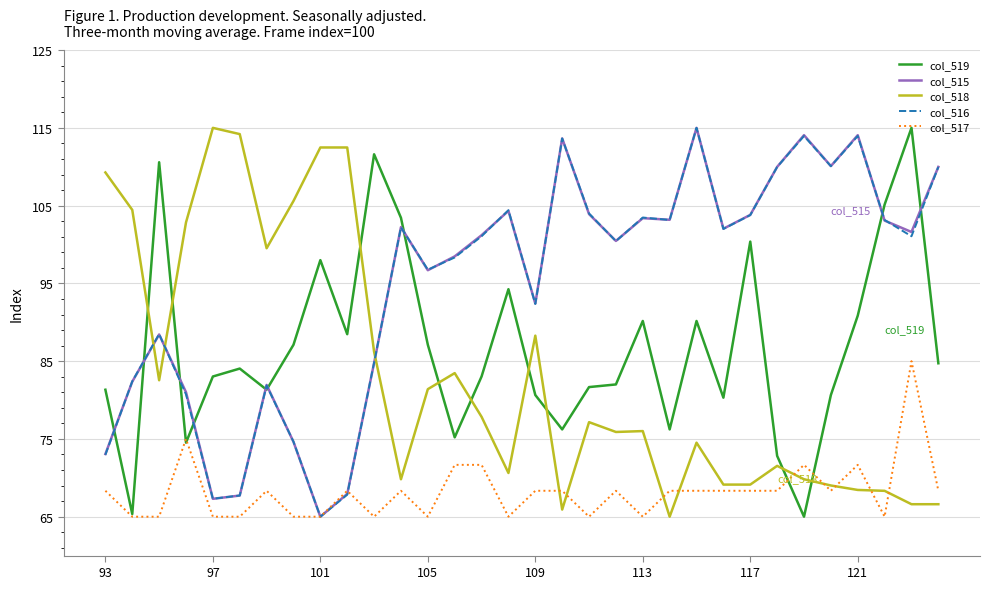

After their last crossing, which series has the higher values: col_517 or col_518?

col_517